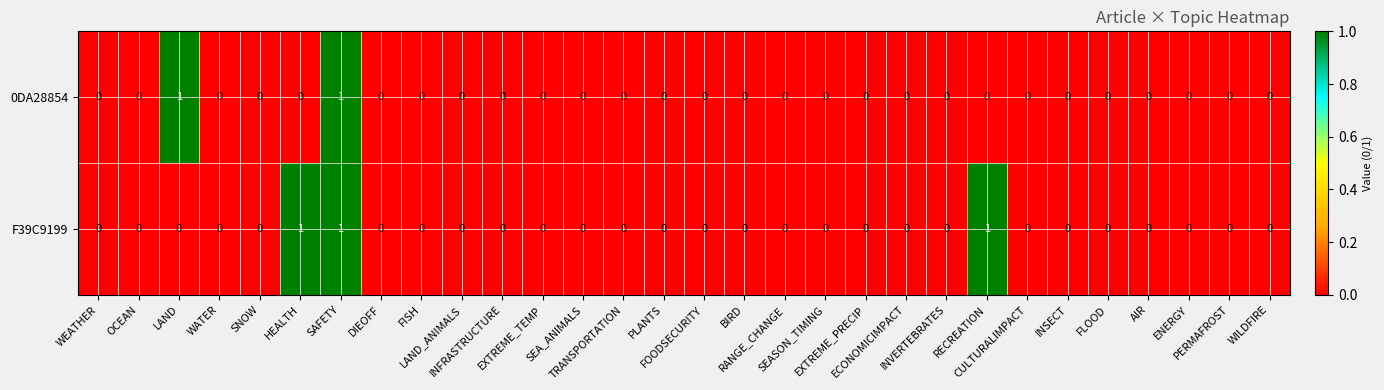

Which series has the largest total across all categories?

F39C9199